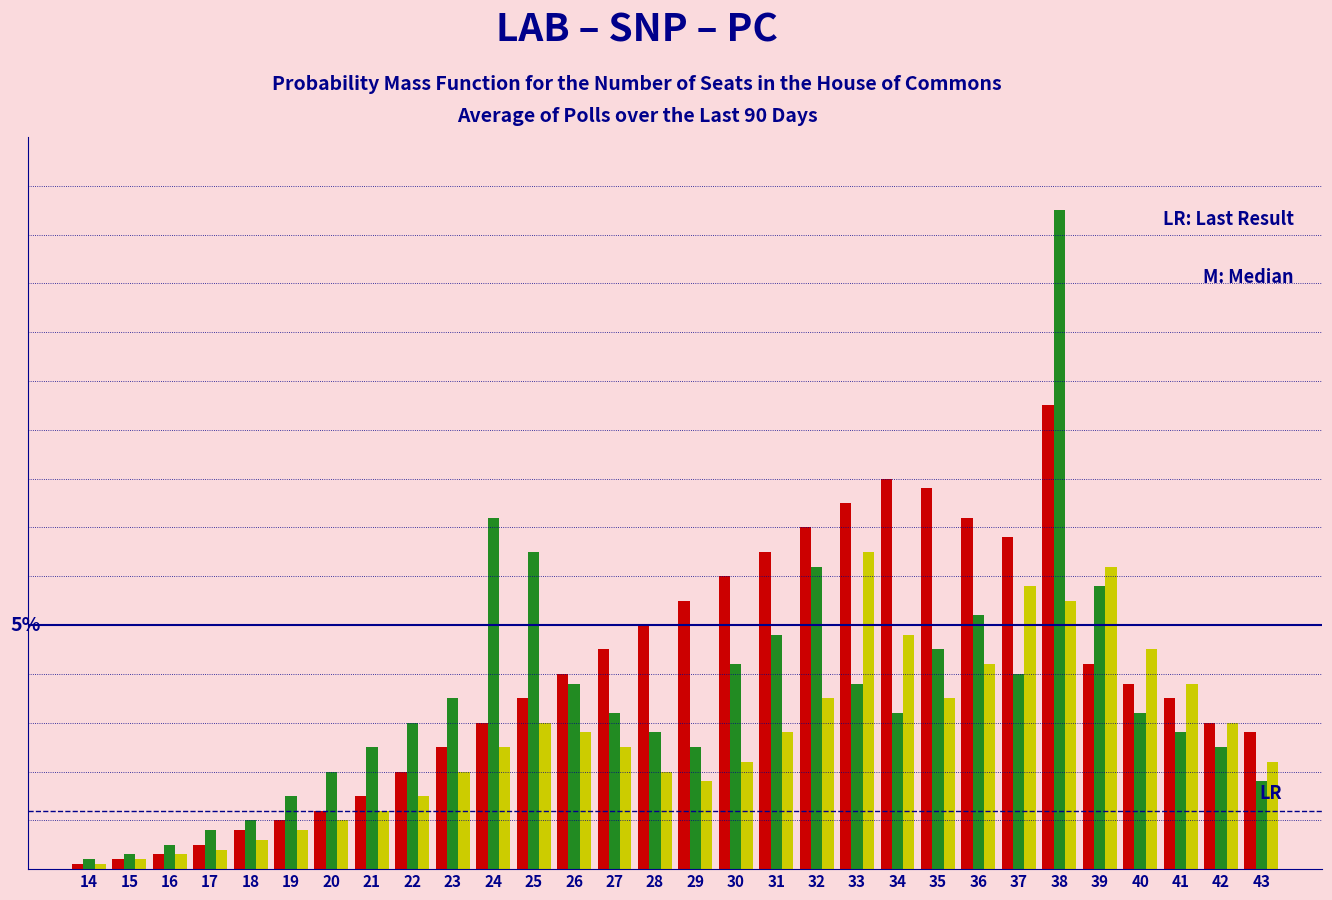

Are the bars horizontal?

No